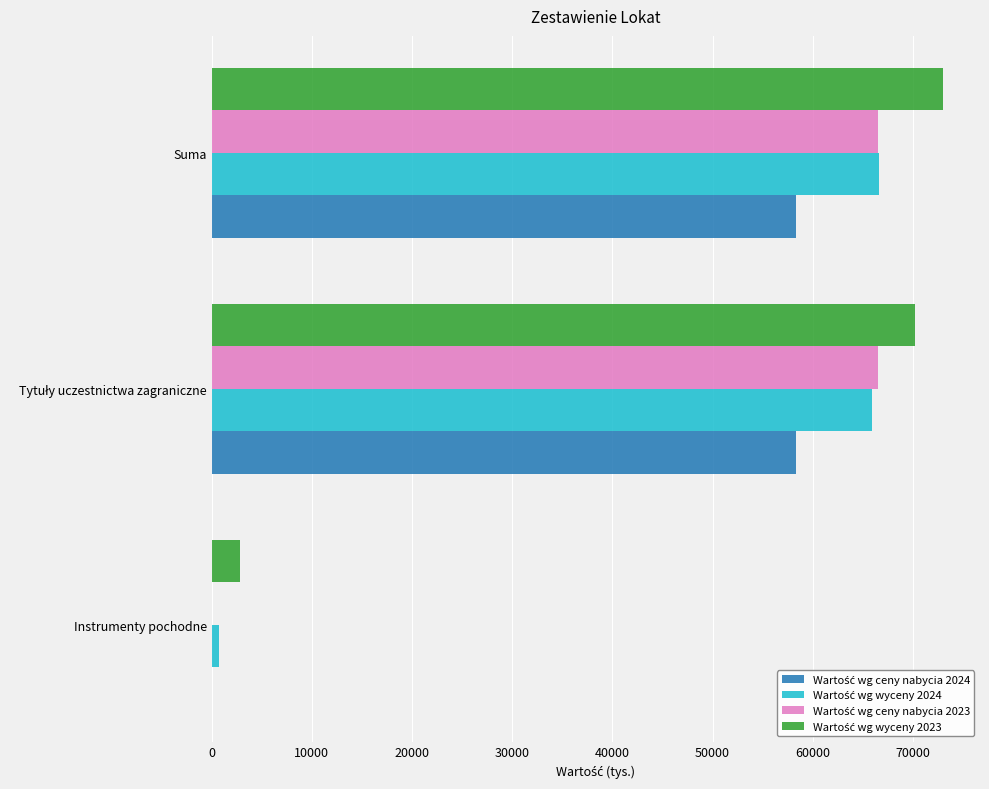

Which category has the highest value across all series?

Suma